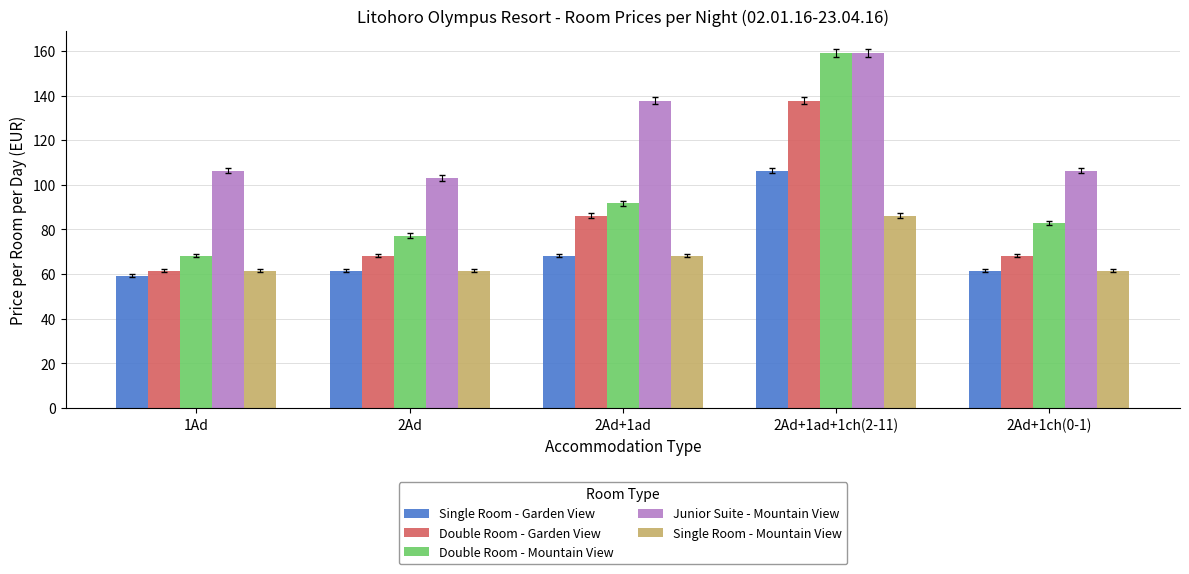

The value of Double Room - Mountain View at 2Ad+1ad+1ch(2-11) is 274.8. True or false?

False